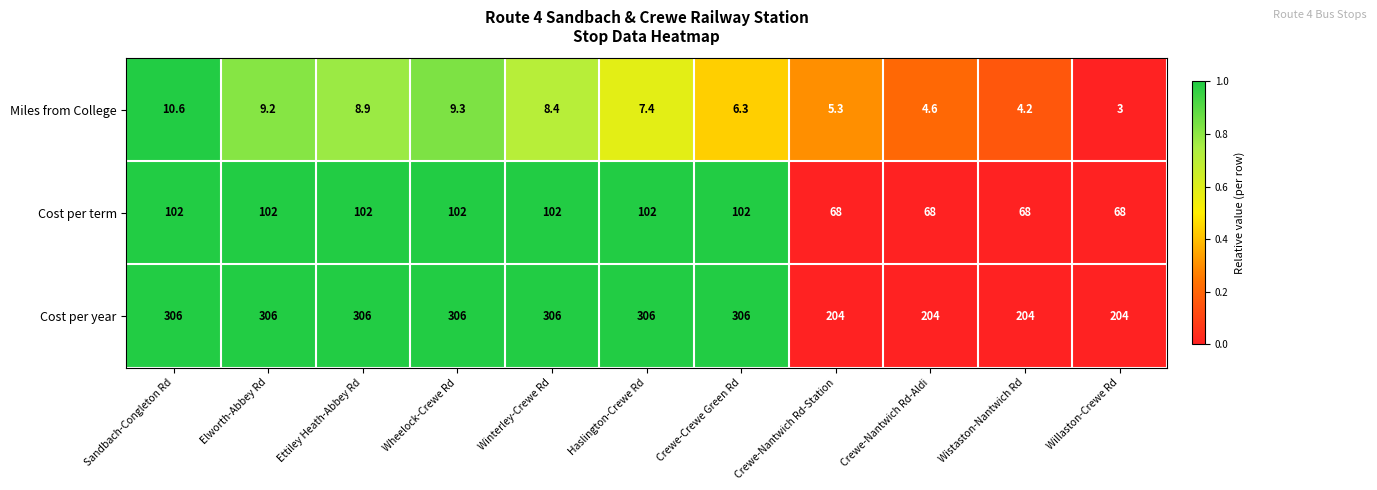

At which label does Miles from College reach its minimum?

Willaston-Crewe Rd